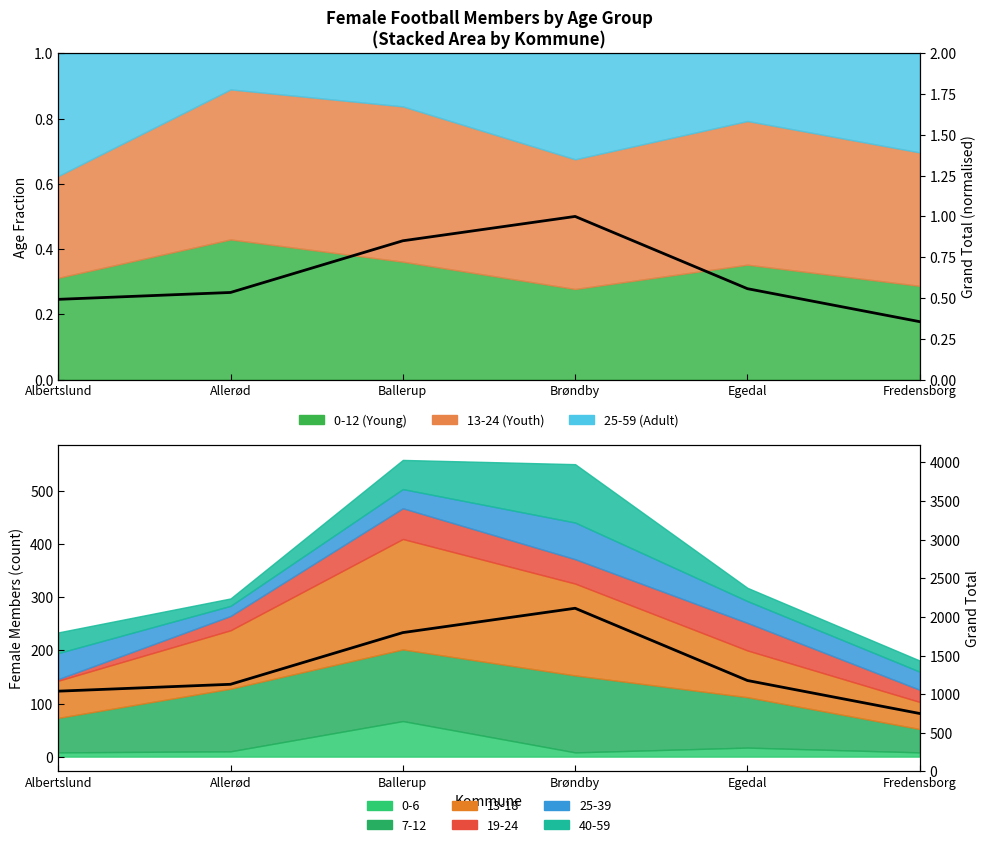

How many values in the Grand Total series are below 1177?

3